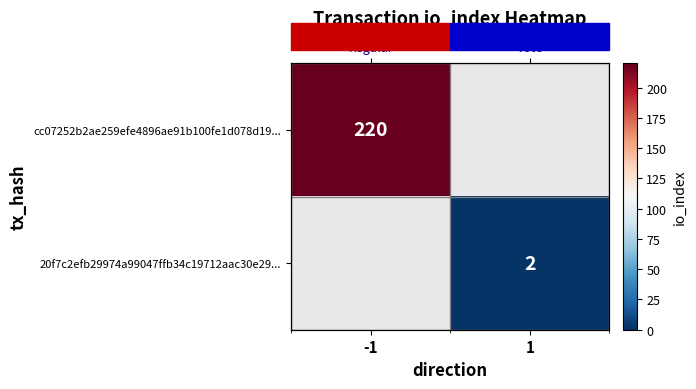

Rank the series by their maximum value, from highest to lowest.

cc07252b2ae259efe4896ae91b100fe1d078d19..., 20f7c2efb29974a99047ffb34c19712aac30e29...